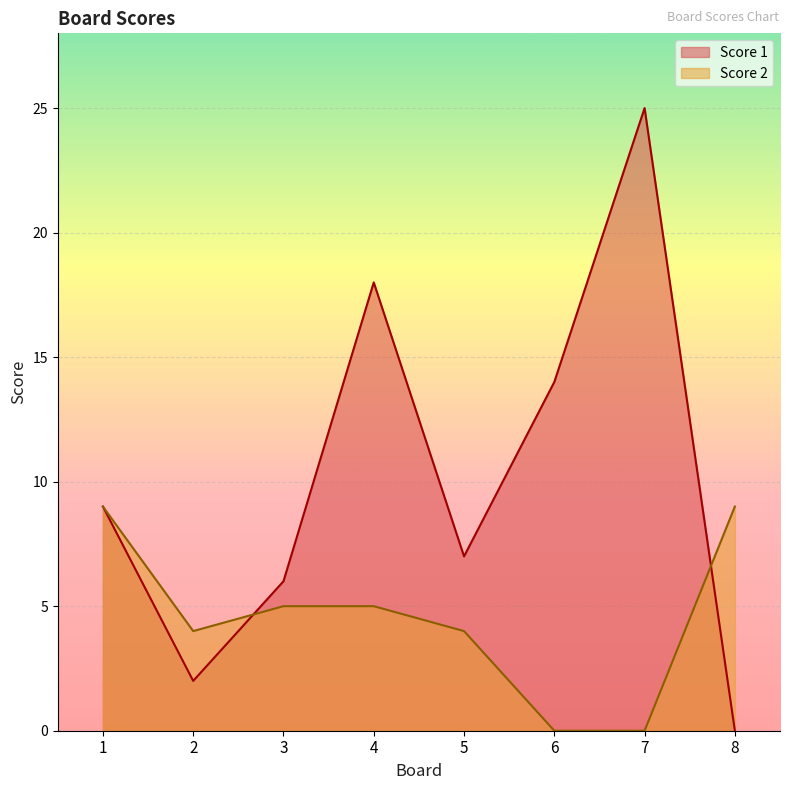

The Score 2 series shows 9 at 8. True or false?

True